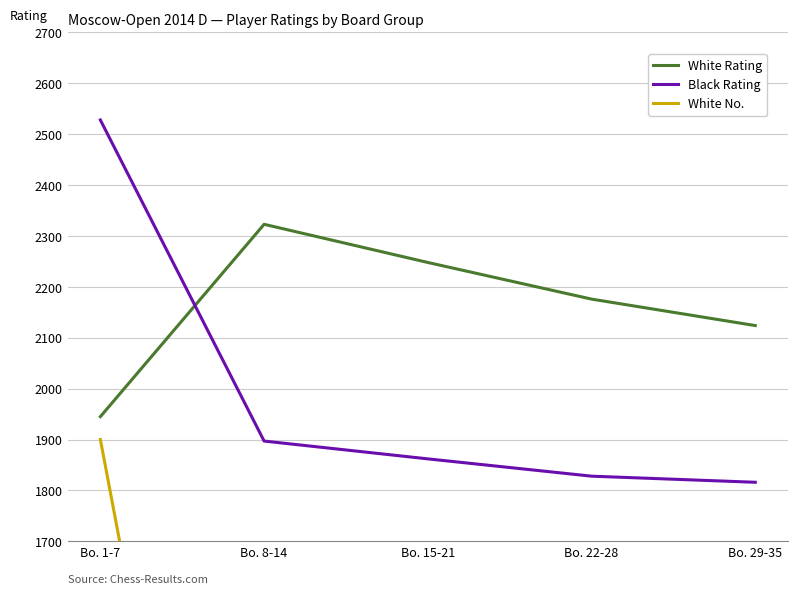

How many values in the Black Rating series are below 1862?

2